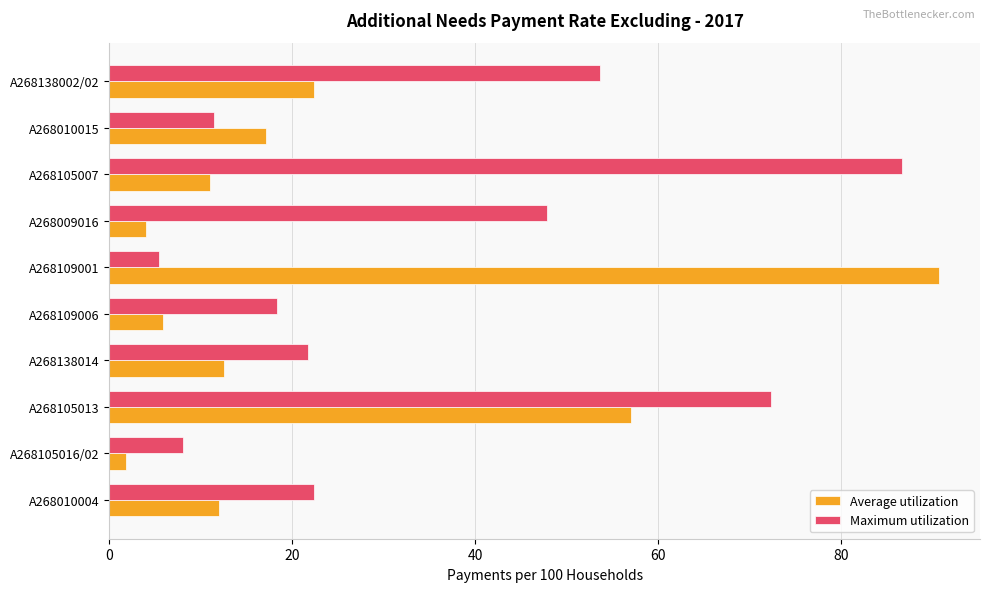

Rank the series by their maximum value, from highest to lowest.

Average utilization, Maximum utilization